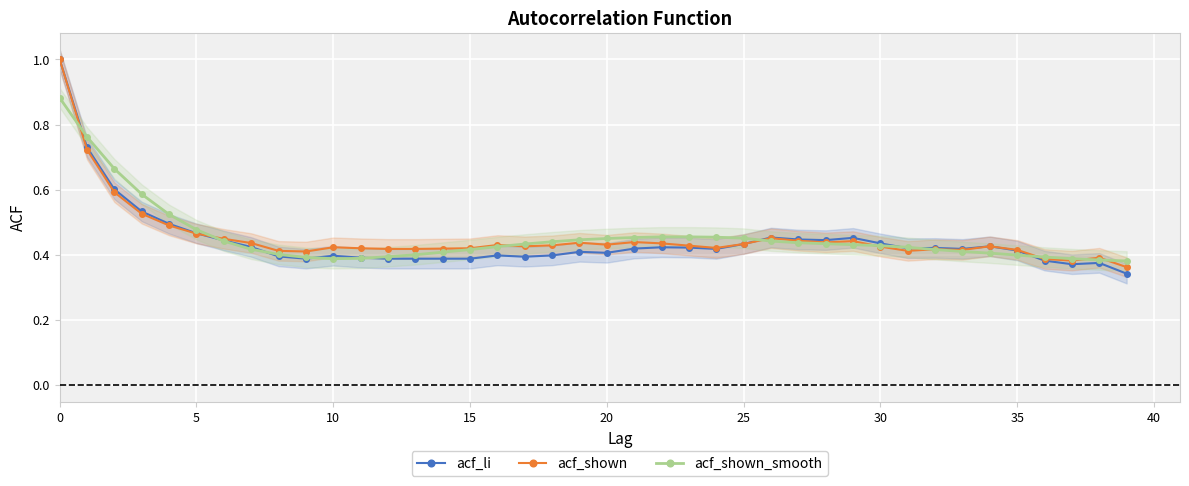

What is the average value of the acf_shown series?

0.5